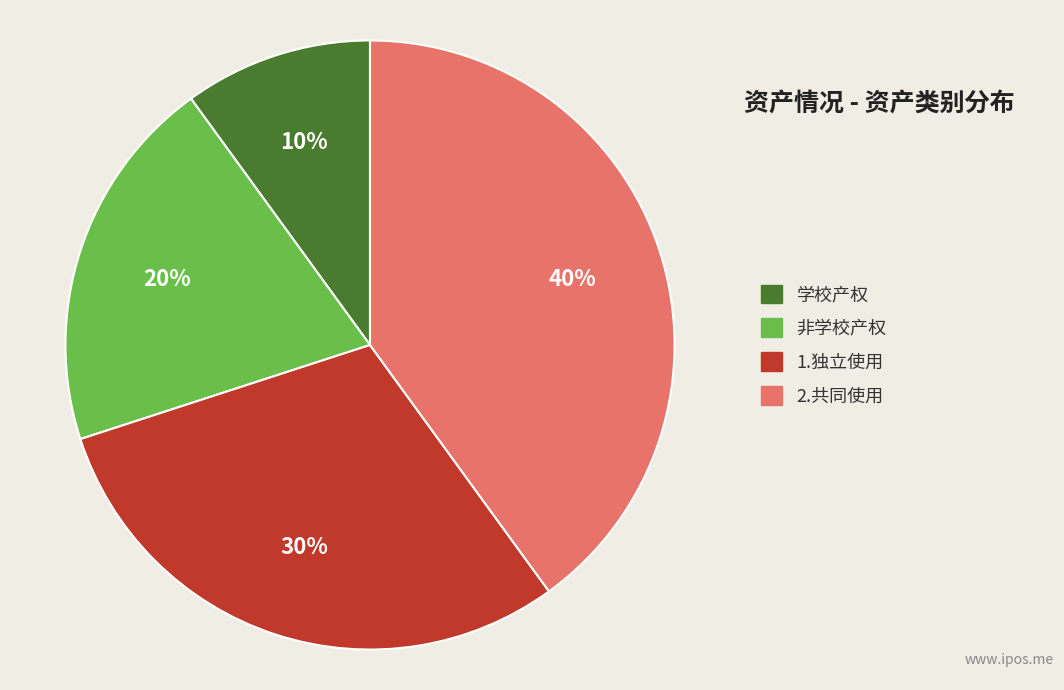

Rank the categories by value from lowest to highest.

学校产权, 非学校产权, 1.独立使用, 2.共同使用